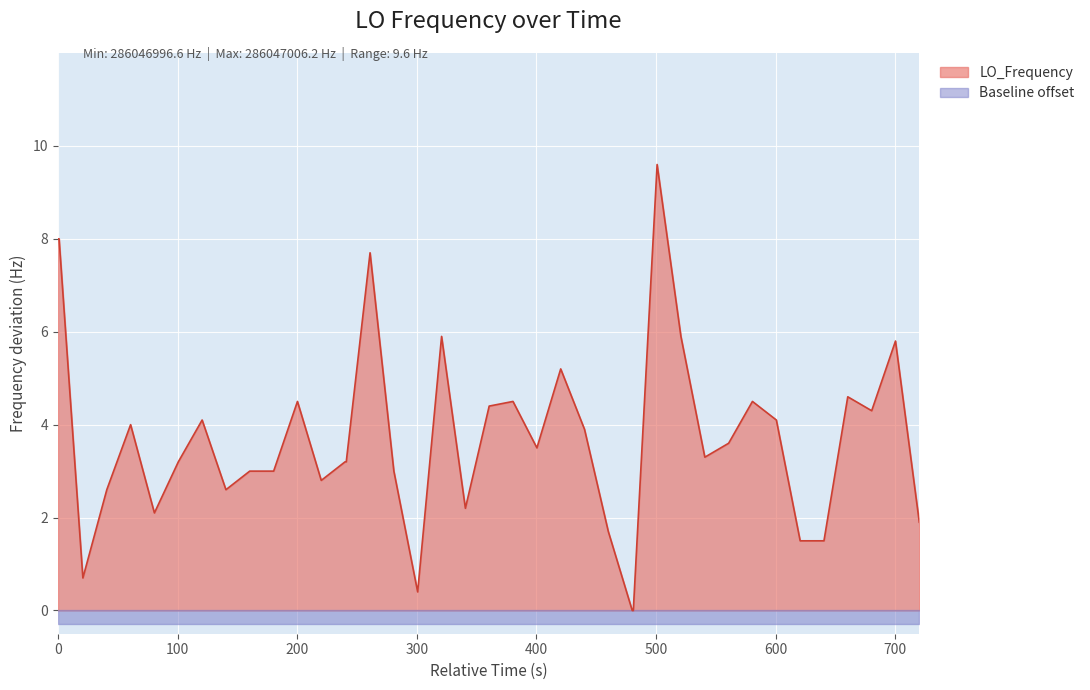

How many interior local valleys (lower than both neighbors) does the data have?

9